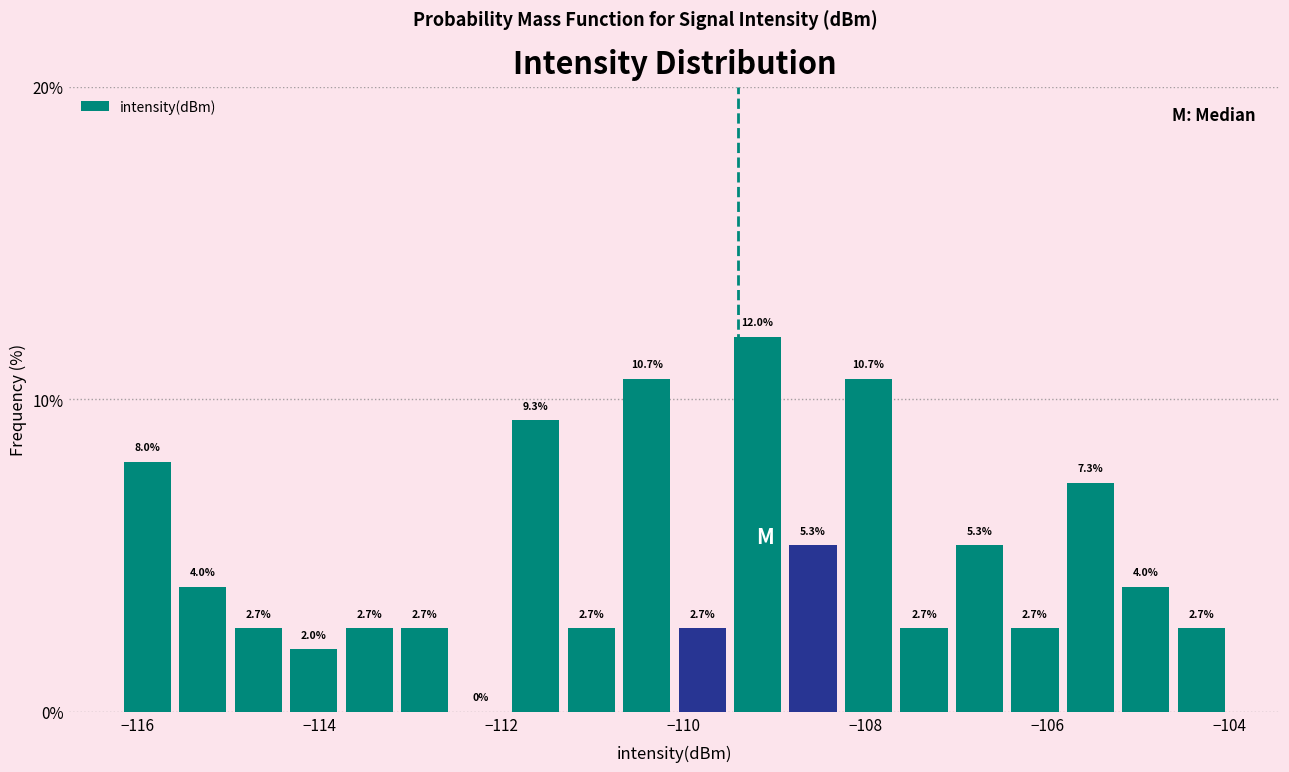

Around what value on the x-axis is the tallest bar? Give the approximate position of its centre, as read against the axis.

-109.2